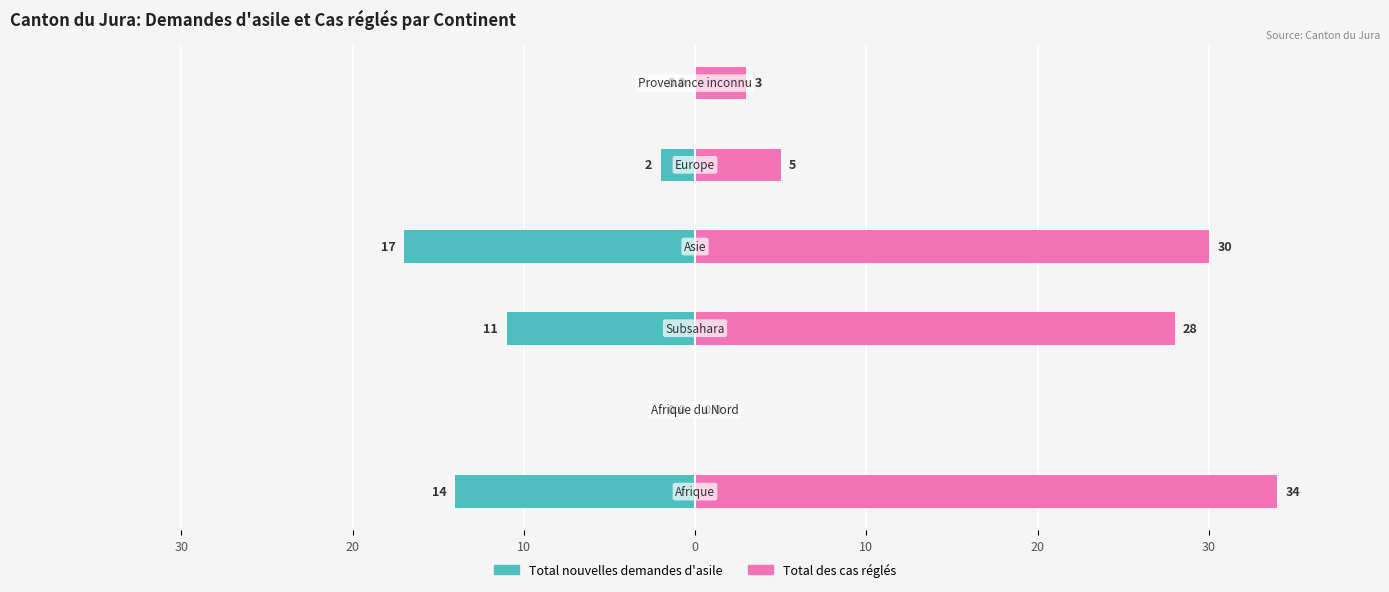

Is the value of Total des cas réglés at 10 greater than the value of Total nouvelles demandes d'asile at 20?

Yes